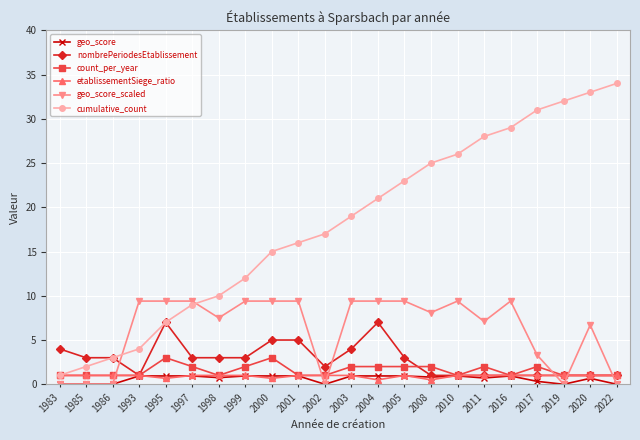

Count the number of categories in the chart.

22